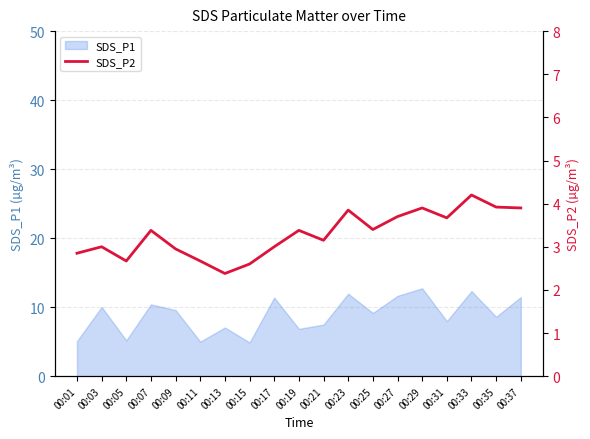

Is it true that the value at 00:33 is 2.3?

False